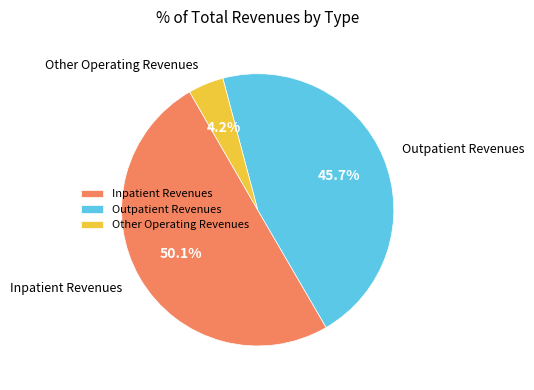

What is the smallest slice in the pie chart?

Other Operating Revenues